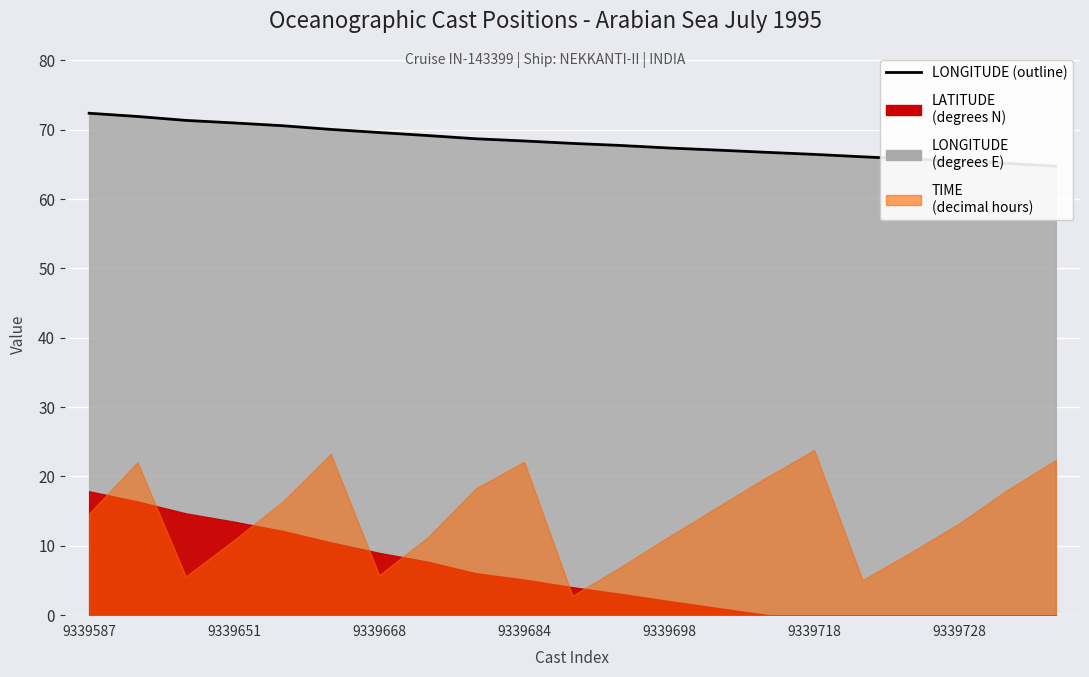

What is the value of the 14th point from the left?

67.1